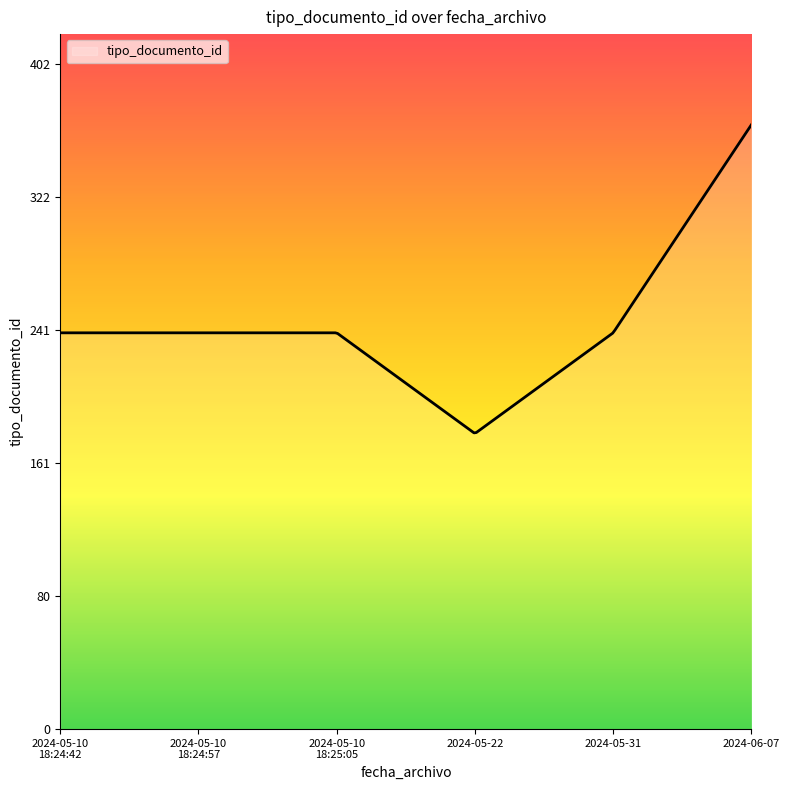

What is the minimum value shown in the chart?

179.4